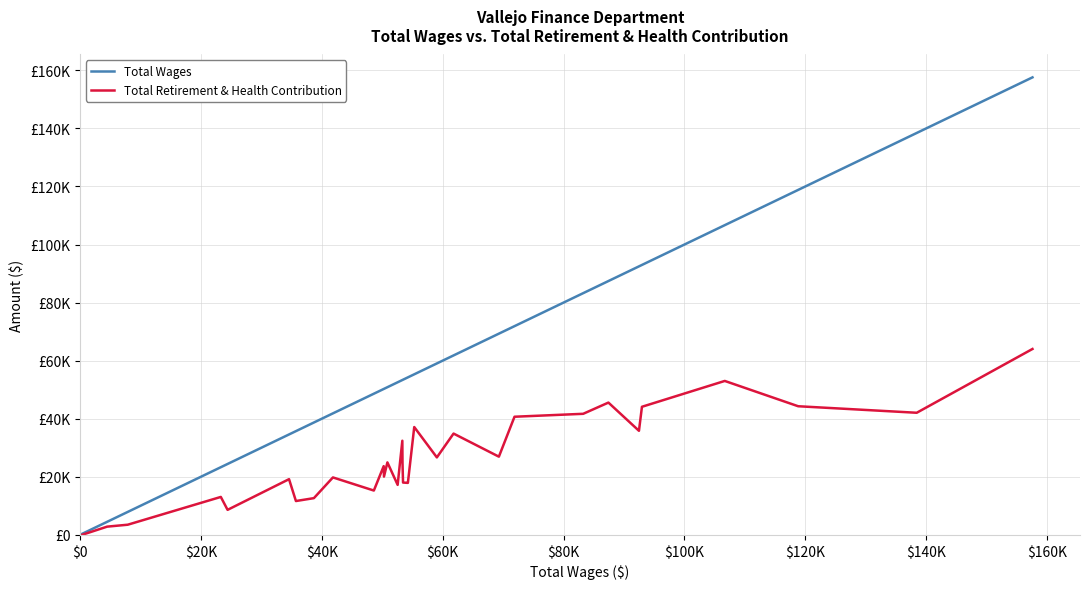

How many interior local peaks does the Total Retirement & Health Contribution series have?

10